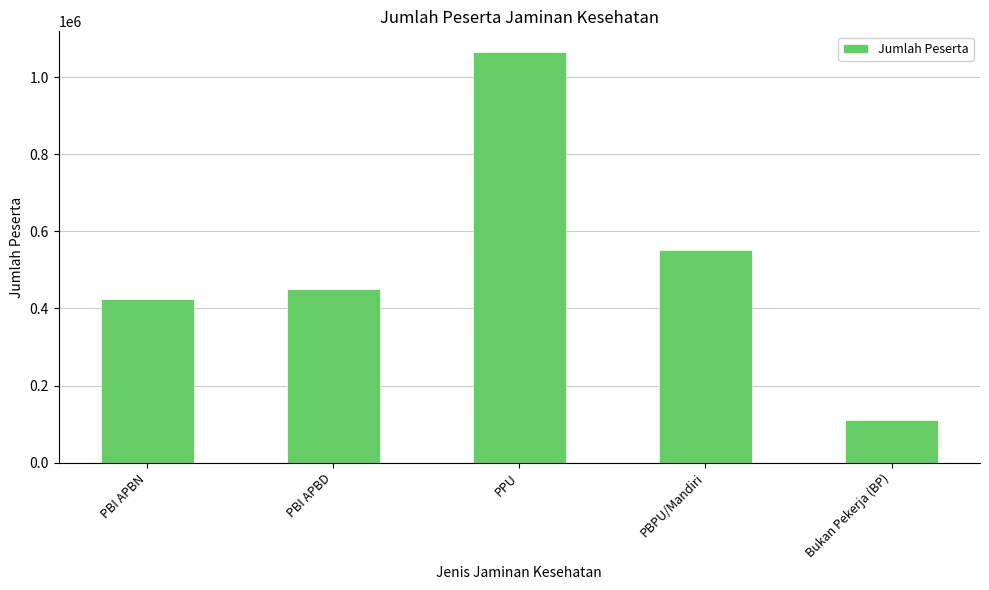

What is the sum of all values?

2600482